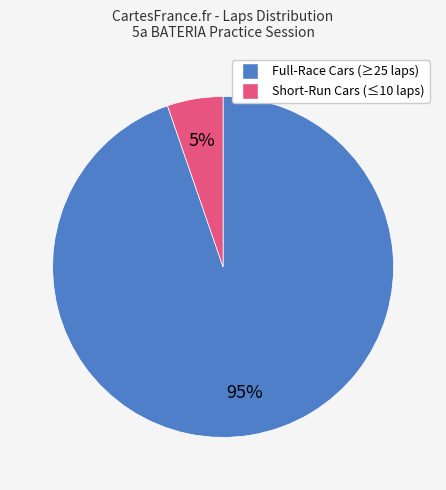

To the nearest percent, what is the average slice percentage?

50%